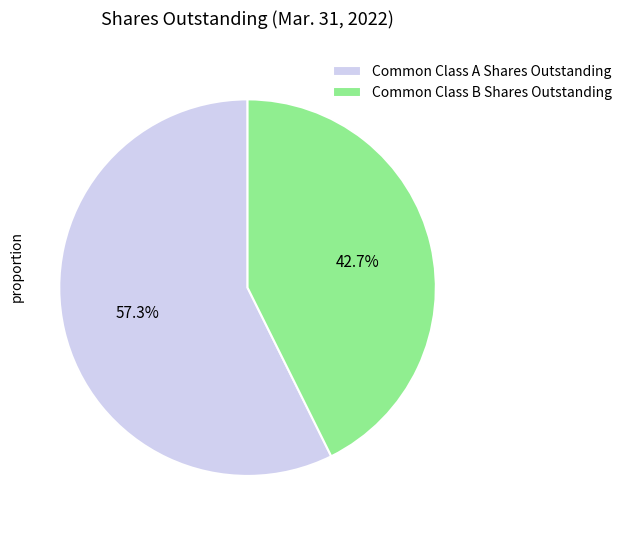

Approximately how many times larger is the value at Common Class A Shares Outstanding compared to Common Class B Shares Outstanding?

1.3